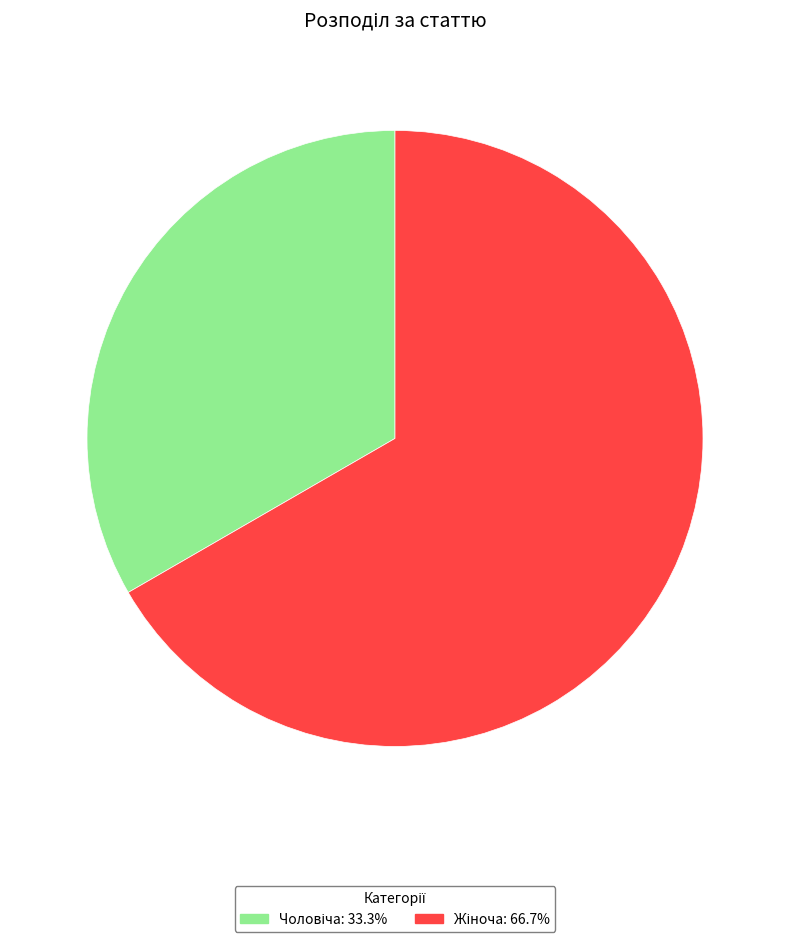

Is there any slice that represents more than half of the pie?

Yes